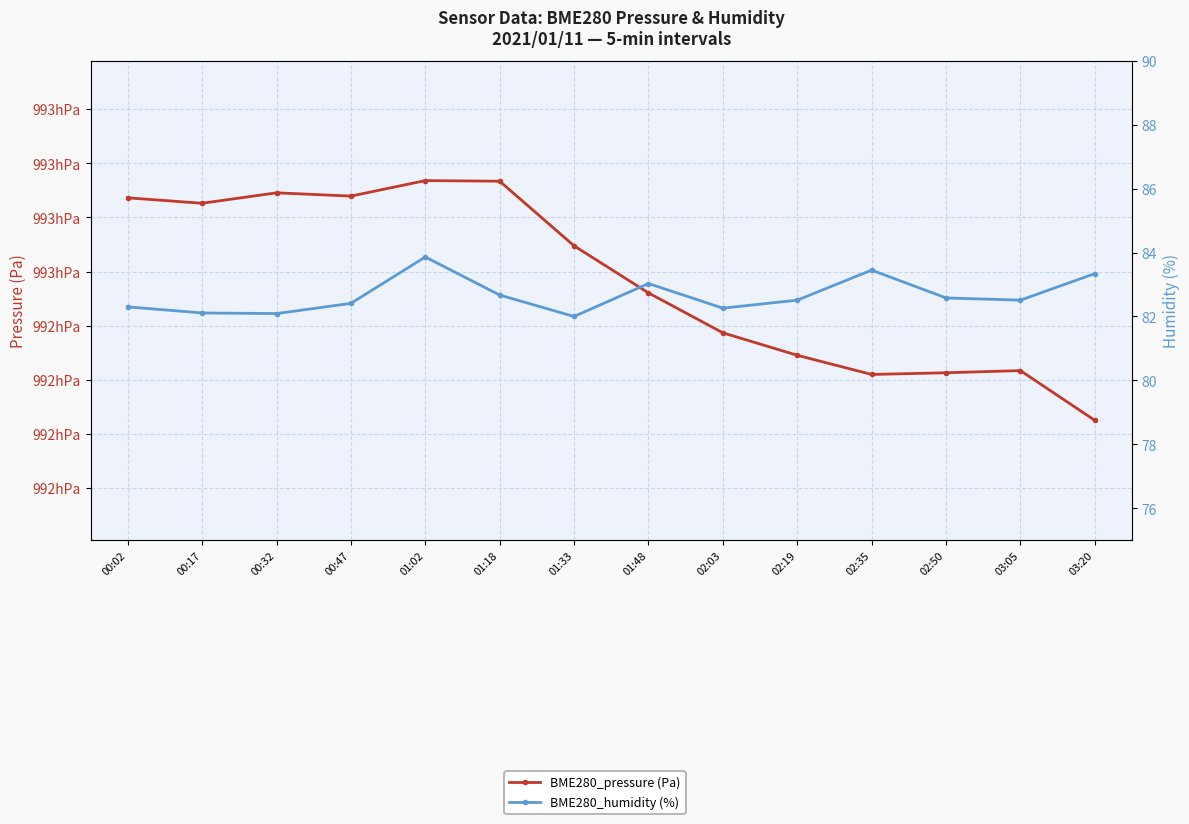

Which series changed the most between 02:35 and 03:05?

BME280_pressure (Pa)